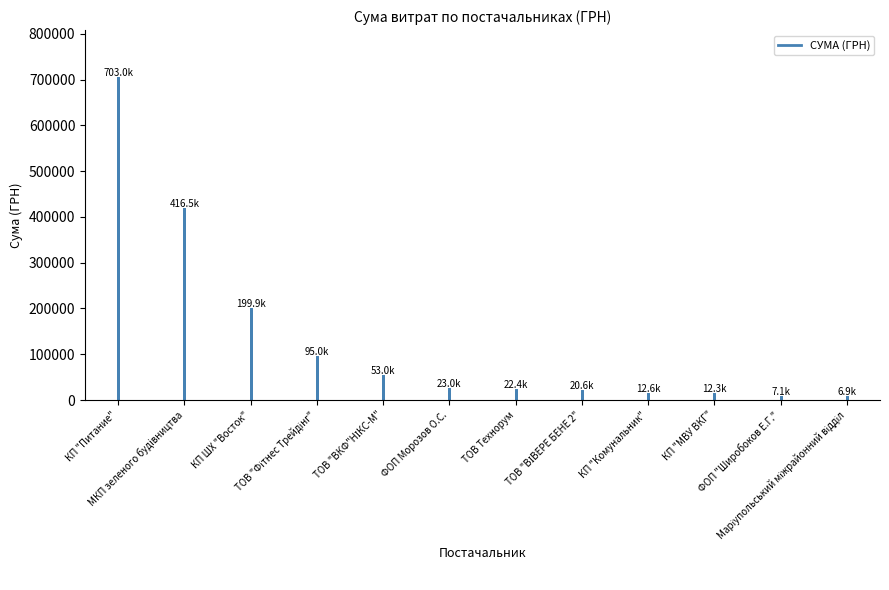

Are the bars horizontal?

No